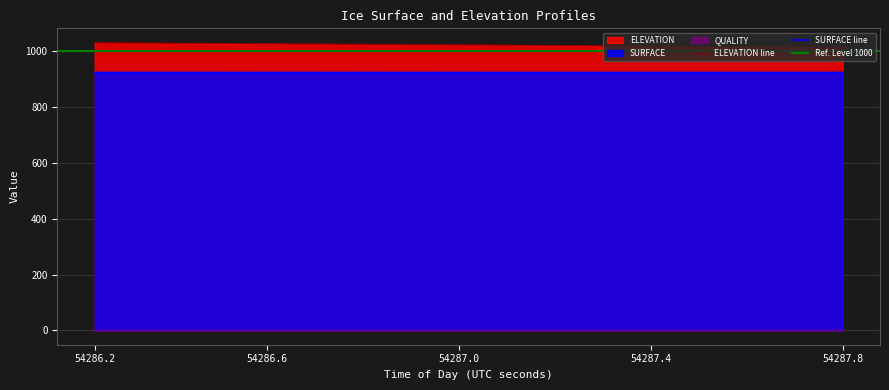

At how many categories does at least one series exceed 940?

40